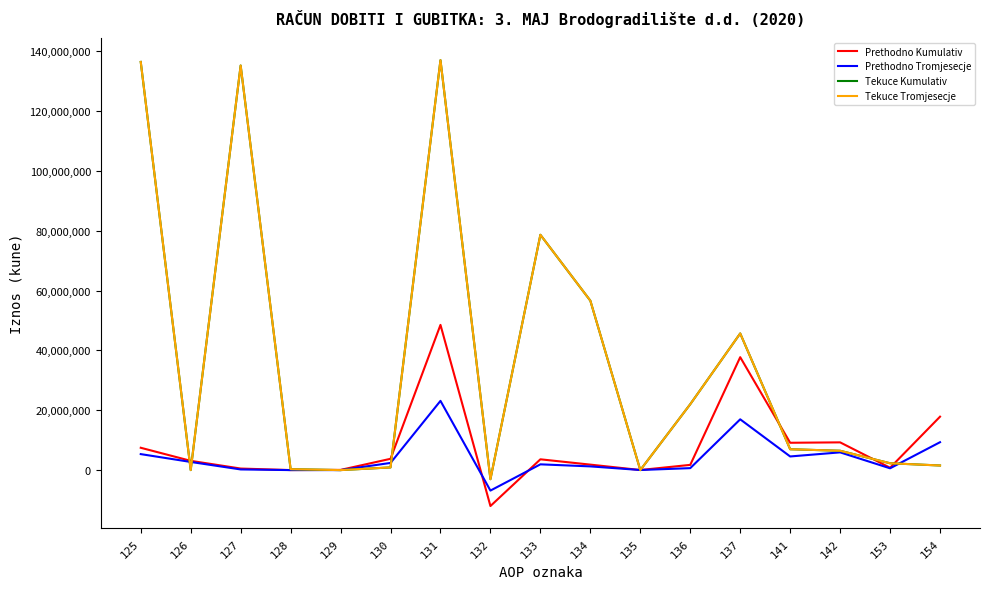

Does the chart display data point markers on the line(s)?

No